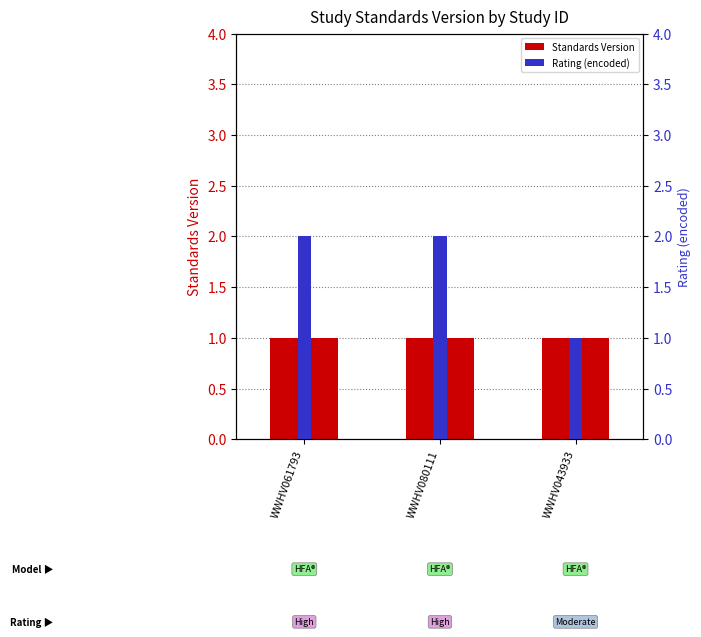

Rank the series by their average value, from lowest to highest.

Standards Version, Rating (encoded)